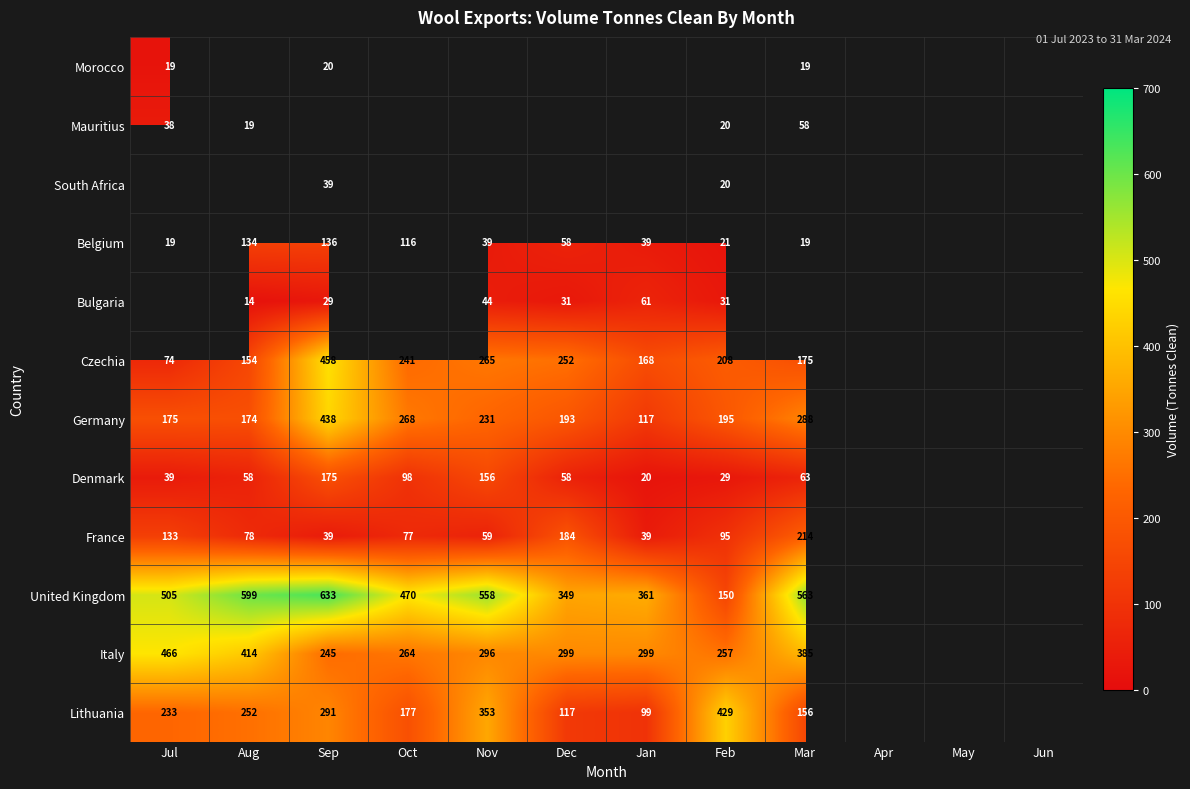

The value of United Kingdom at Feb is 150. True or false?

True